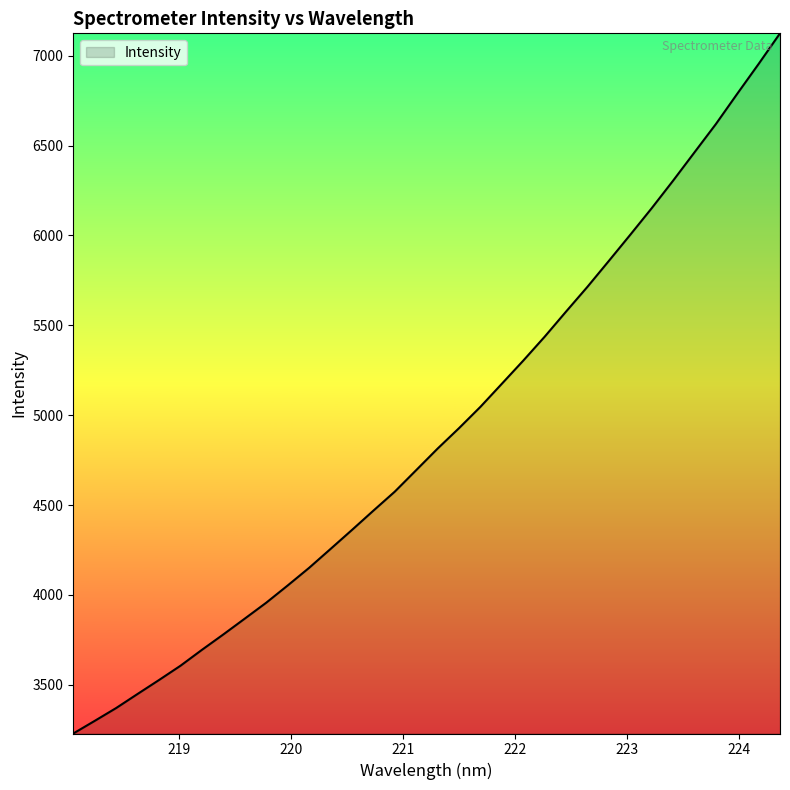

What is the difference between the maximum and minimum values?

3895.3